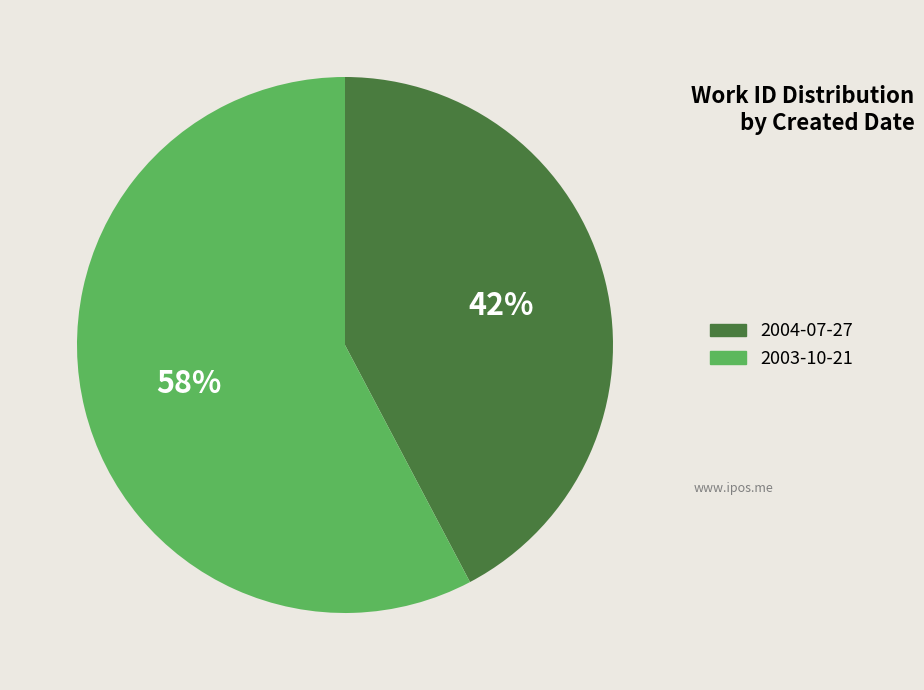

Does 2003-10-21 represent more than half of the total?

Yes